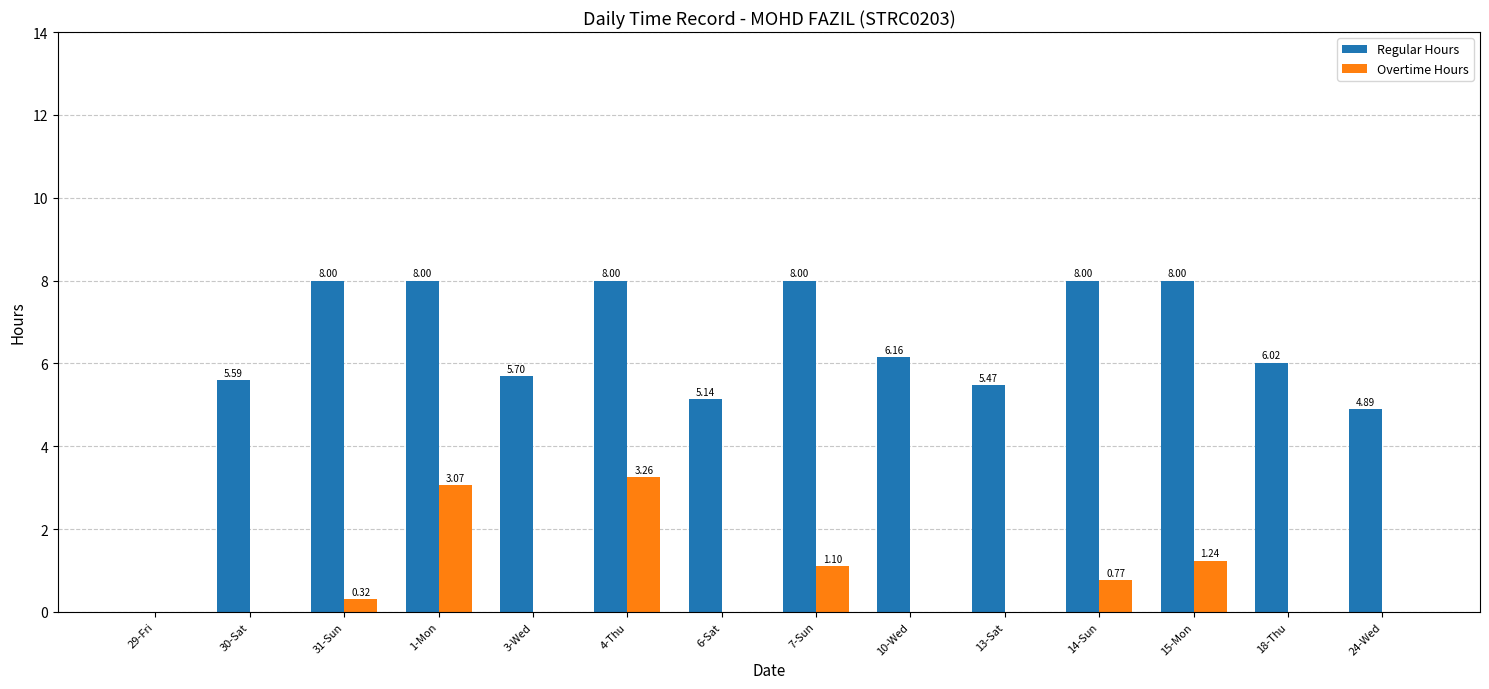

Between 29-Fri and 7-Sun, which series saw the biggest shift?

Regular Hours